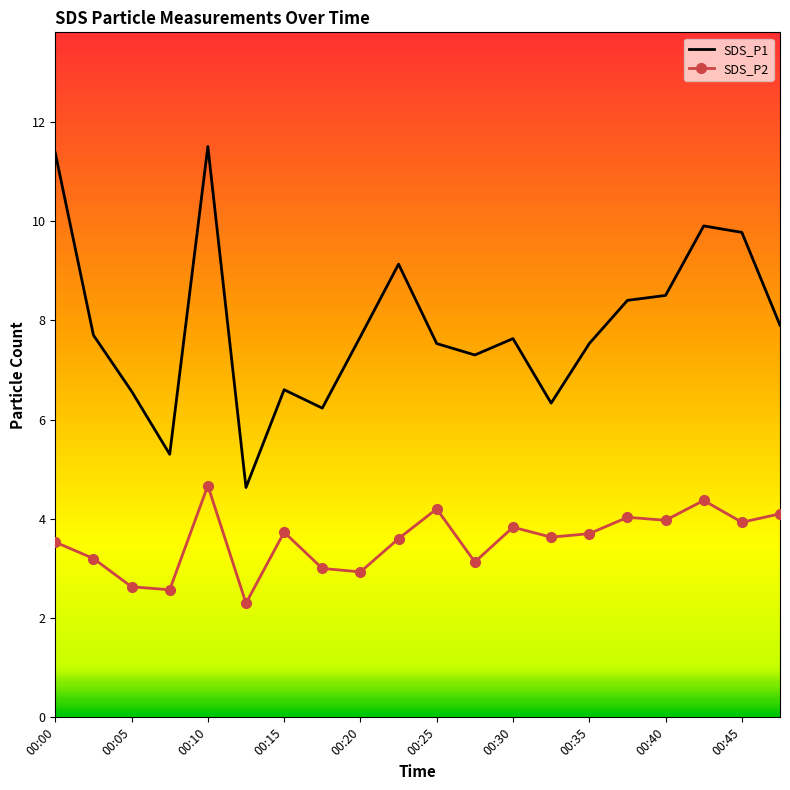

Which series has the largest total across all categories?

SDS_P1